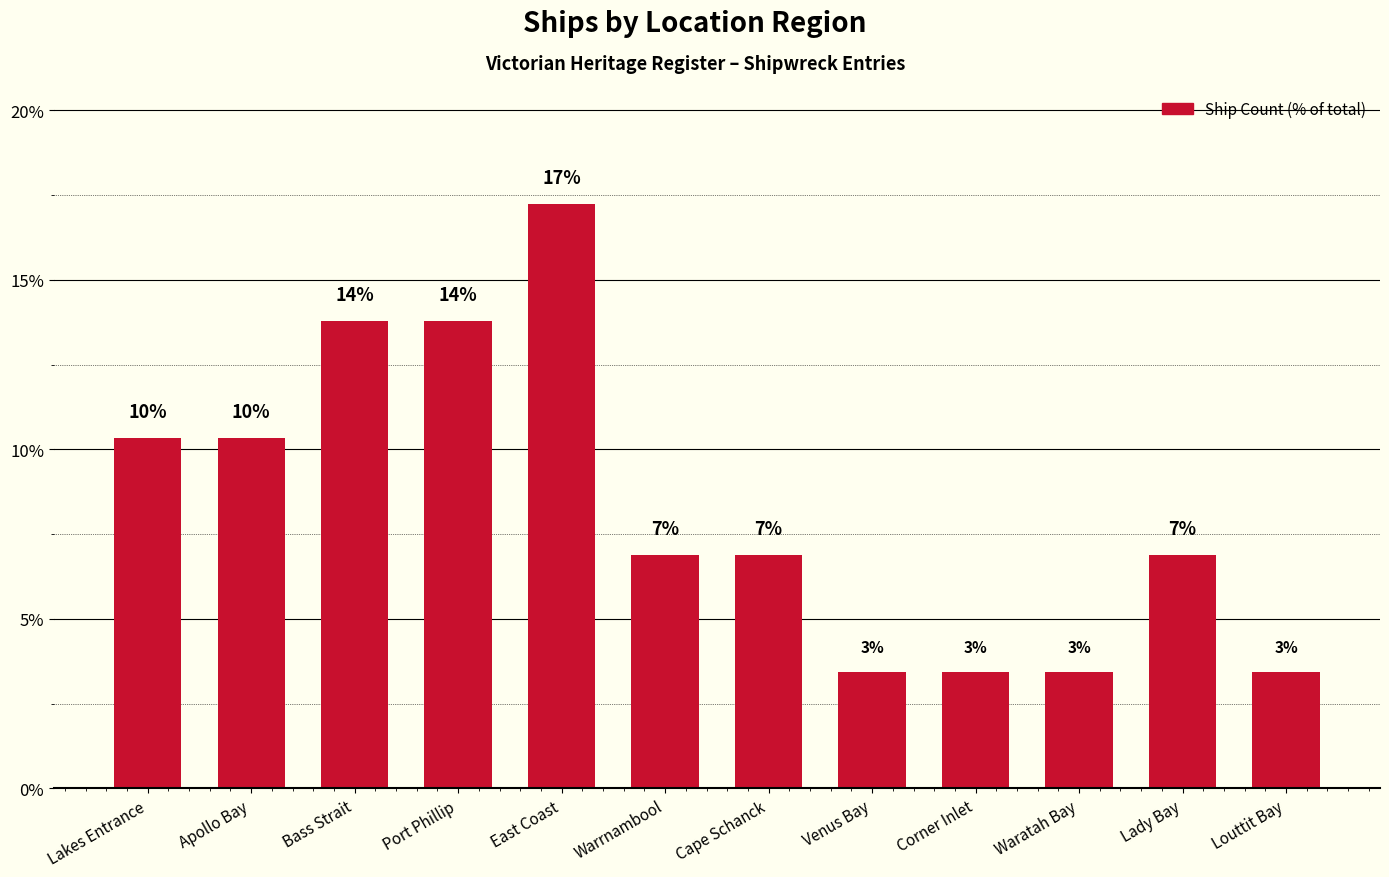

Approximately how many times larger is the value at Corner Inlet compared to Lakes Entrance?

0.3